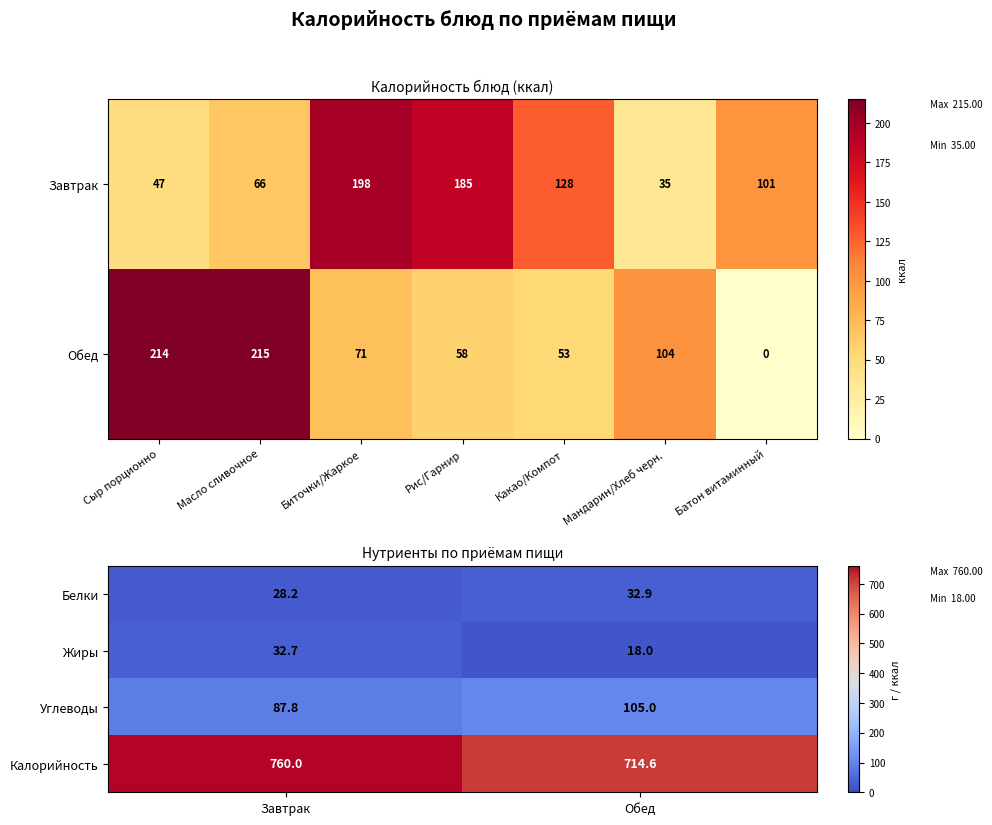

What is the sum of all Калорийность values?

1474.6